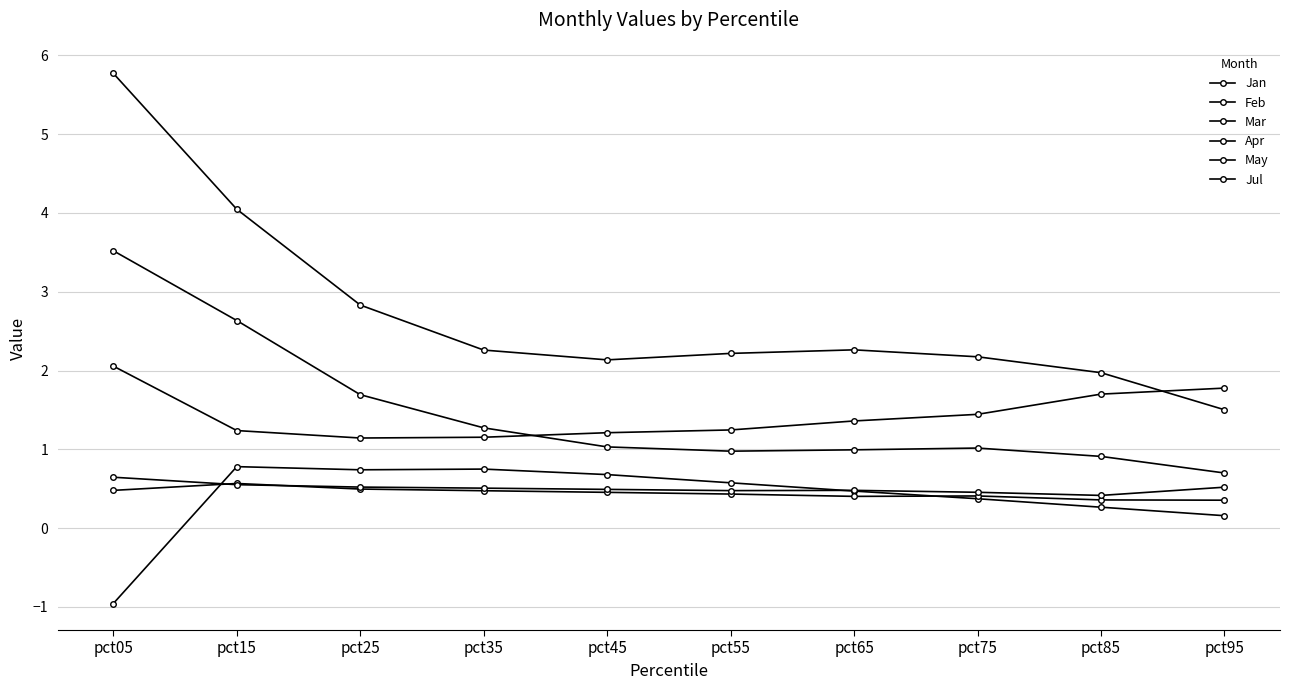

How many lines are shown in the chart?

6